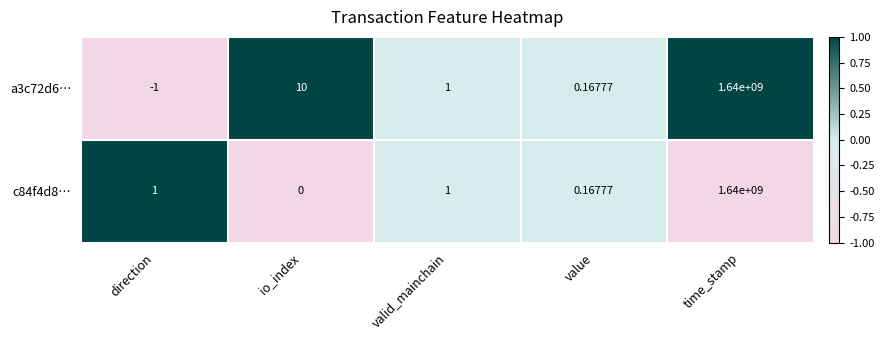

Rank the series at direction from lowest to highest value.

a3c72d6…, c84f4d8…